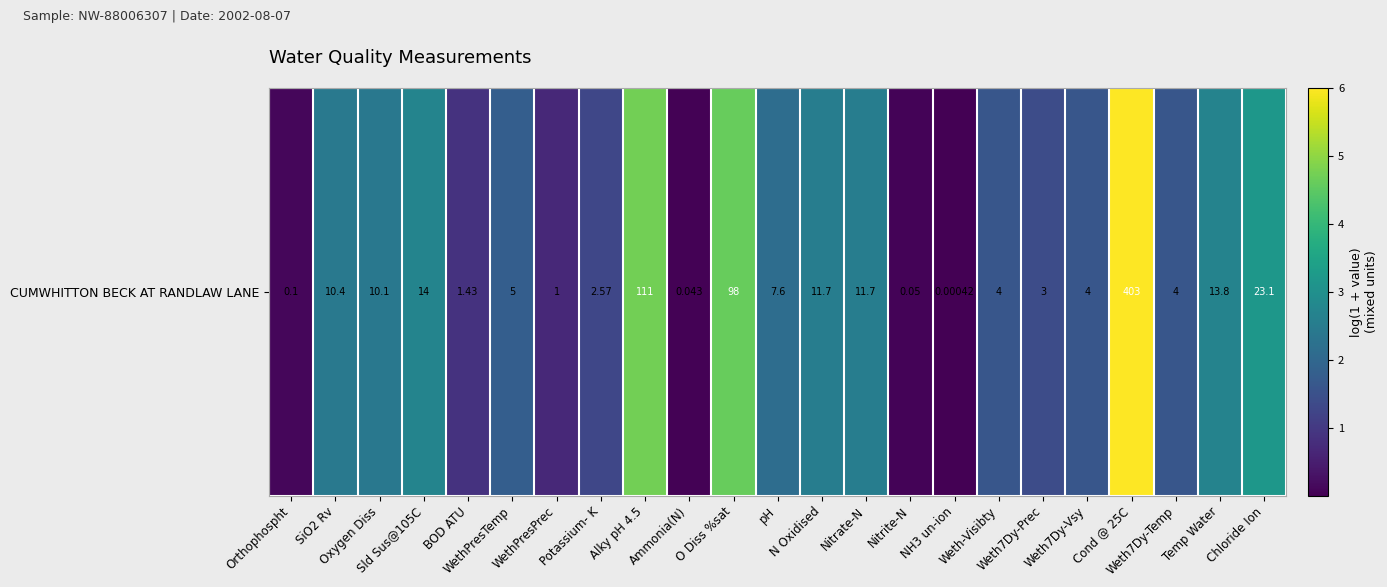

At which label is the value closest to 3?

Chloride Ion